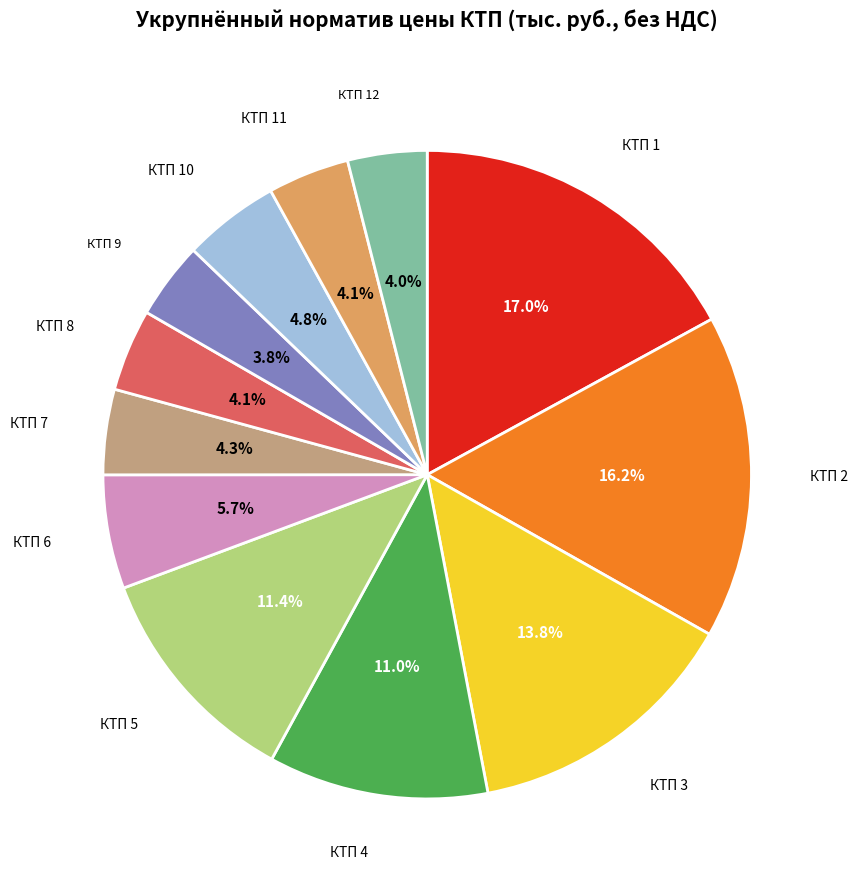

What percentage is the КТП 8 slice, to the nearest percent?

4%